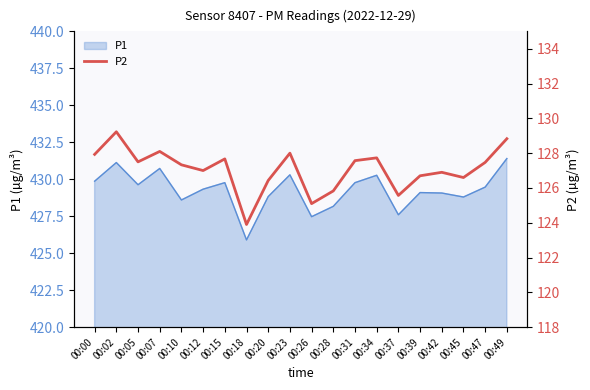

What is the maximum value for P1?

431.4